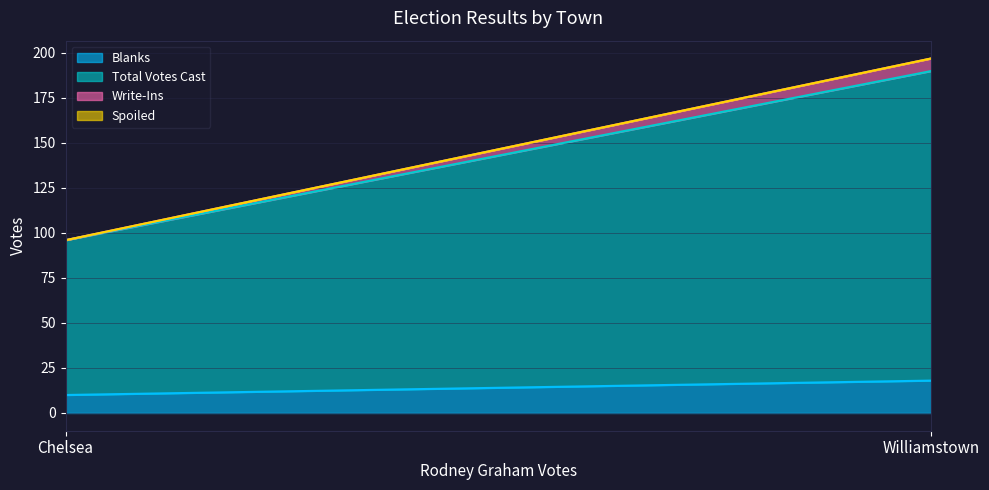

Rank the series at Chelsea from lowest to highest value.

Write-Ins, Spoiled, Blanks, Total Votes Cast